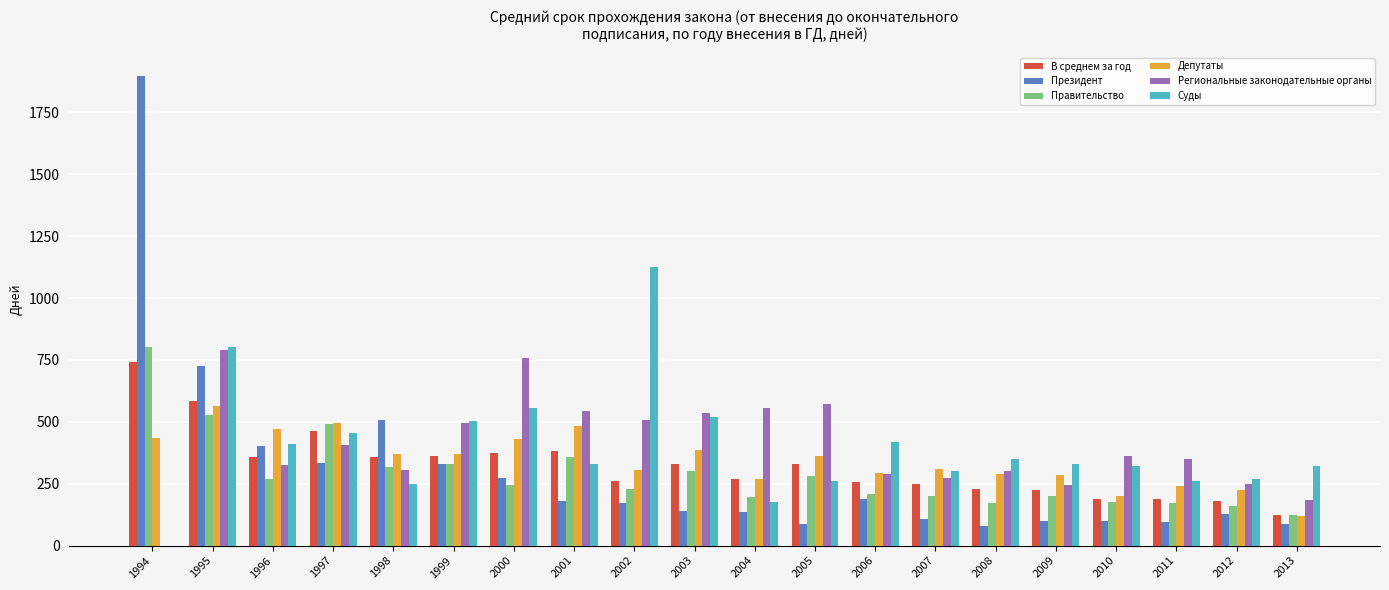

The Региональные законодательные органы series shows 0 at 1994. True or false?

True